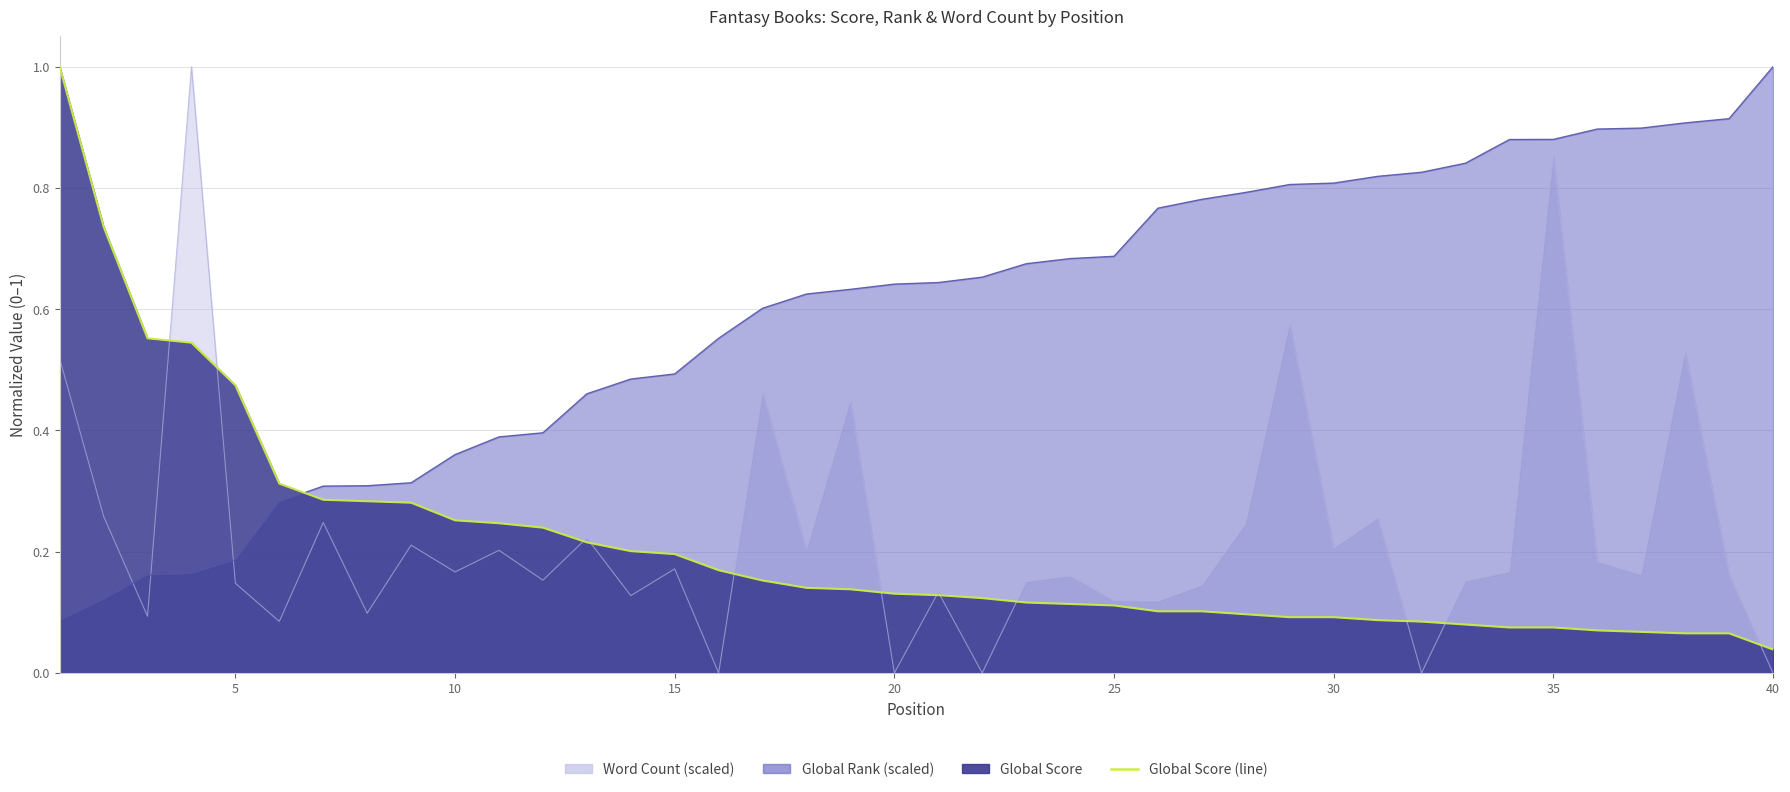

True or false: Word Count (scaled) and Global Rank (scaled) intersect in this chart.

True